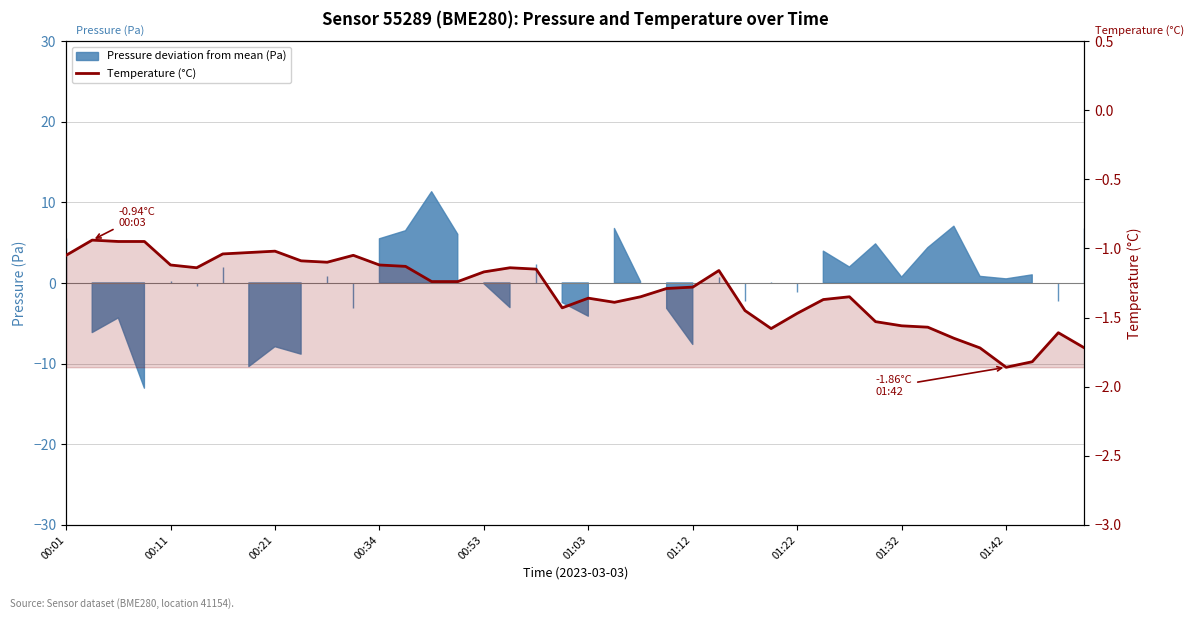

The value at 01:32 is -1.6. True or false?

True